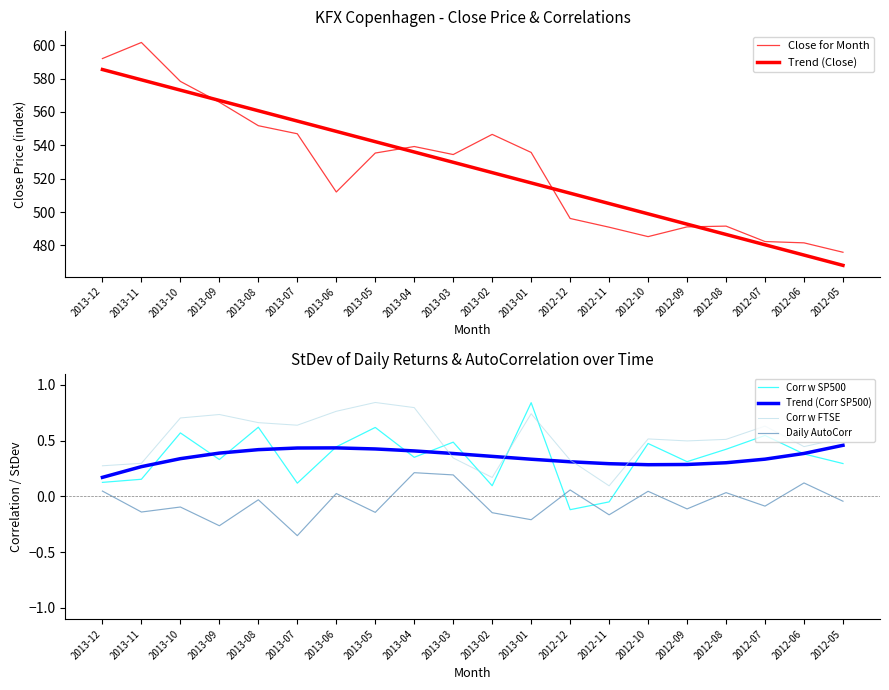

At which label does Close for Month first exceed 535?

2013-12